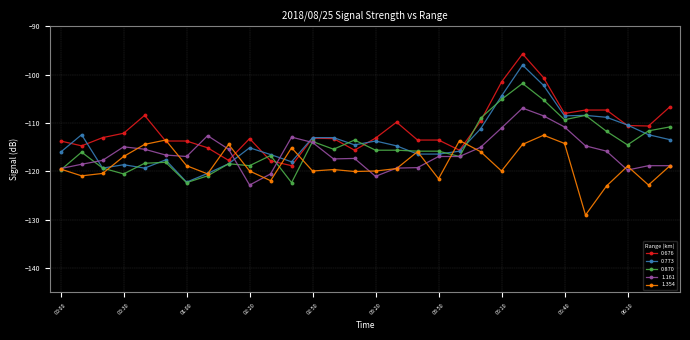

Which series has the largest total across all categories?

0.676